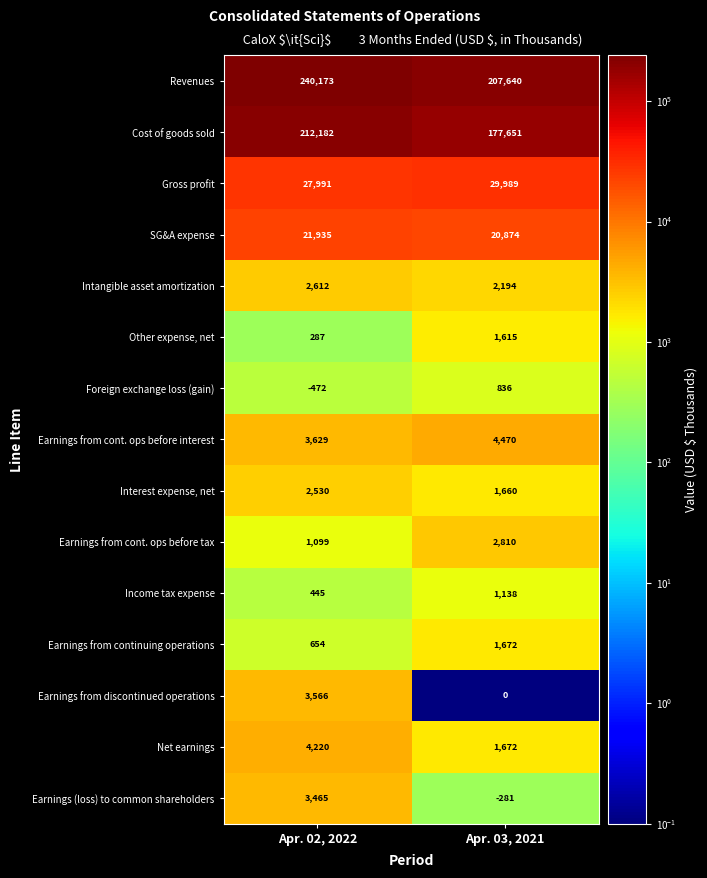

Reading left to right, what are all the values shown in this chart?

Revenues: Apr. 02, 2022=240173	Apr. 03, 2021=207640
Cost of goods sold: Apr. 02, 2022=212182	Apr. 03, 2021=177651
Gross profit: Apr. 02, 2022=27991	Apr. 03, 2021=29989
SG&A expense: Apr. 02, 2022=21935	Apr. 03, 2021=20874
Intangible asset amortization: Apr. 02, 2022=2612	Apr. 03, 2021=2194
Other expense, net: Apr. 02, 2022=287	Apr. 03, 2021=1615
Foreign exchange loss (gain): Apr. 02, 2022=-472	Apr. 03, 2021=836
Earnings from cont. ops before interest: Apr. 02, 2022=3629	Apr. 03, 2021=4470
Interest expense, net: Apr. 02, 2022=2530	Apr. 03, 2021=1660
Earnings from cont. ops before tax: Apr. 02, 2022=1099	Apr. 03, 2021=2810
Income tax expense: Apr. 02, 2022=445	Apr. 03, 2021=1138
Earnings from continuing operations: Apr. 02, 2022=654	Apr. 03, 2021=1672
Earnings from discontinued operations: Apr. 02, 2022=3566	Apr. 03, 2021=0
Net earnings: Apr. 02, 2022=4220	Apr. 03, 2021=1672
Earnings (loss) to common shareholders: Apr. 02, 2022=3465	Apr. 03, 2021=-281